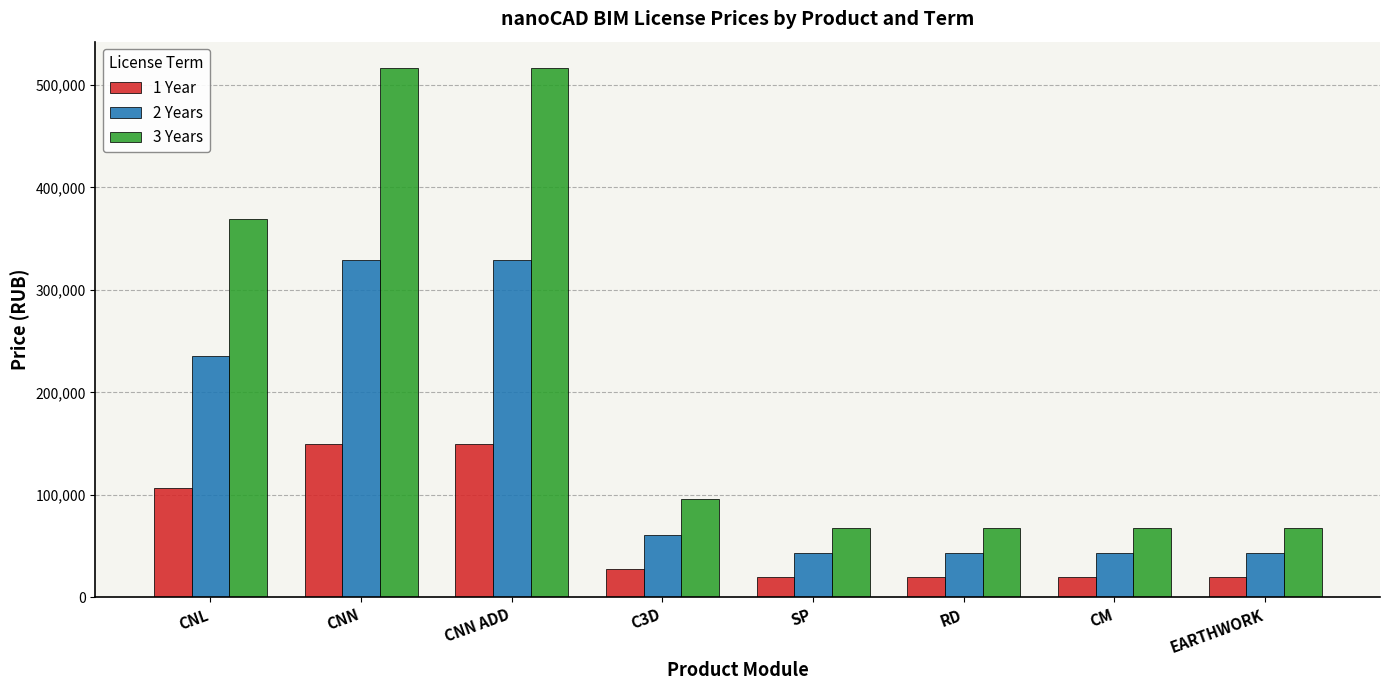

Is the value of 2 Years at CNN greater than the value of 3 Years at CNN?

No